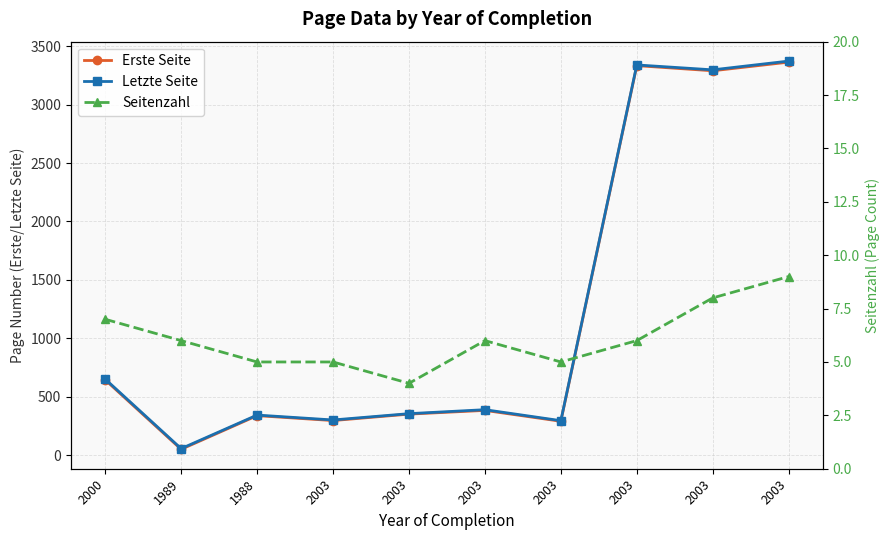

Between 2003 and 2003, which series saw the biggest shift?

Erste Seite